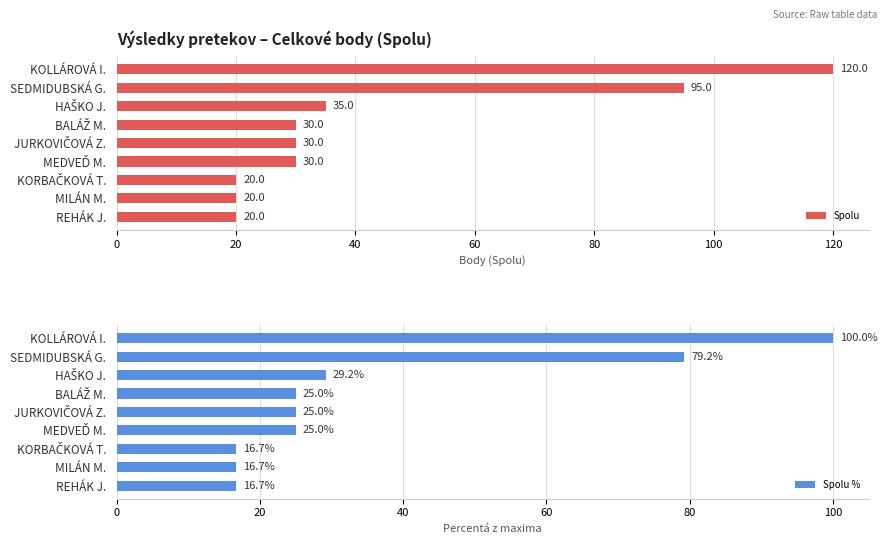

What is the average value of the Spolu series?

44